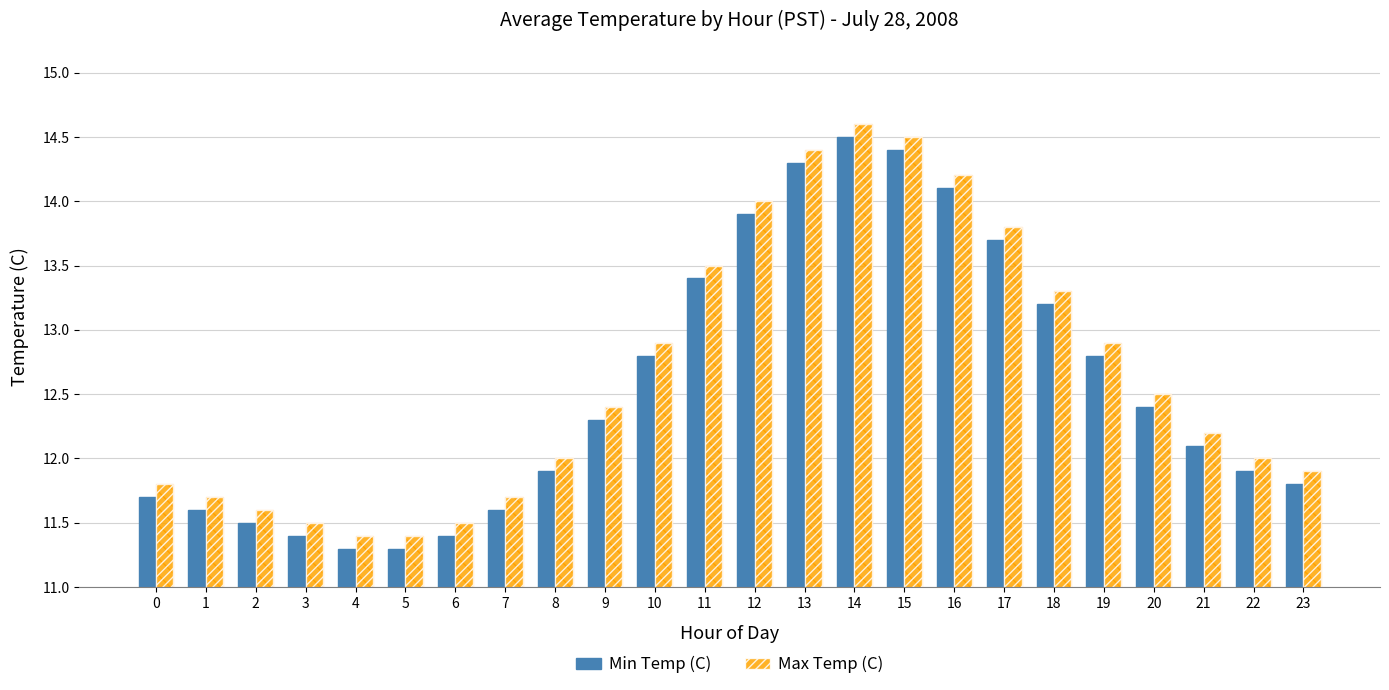

The value of Min Temp (C) at 16 is 14.1. True or false?

True